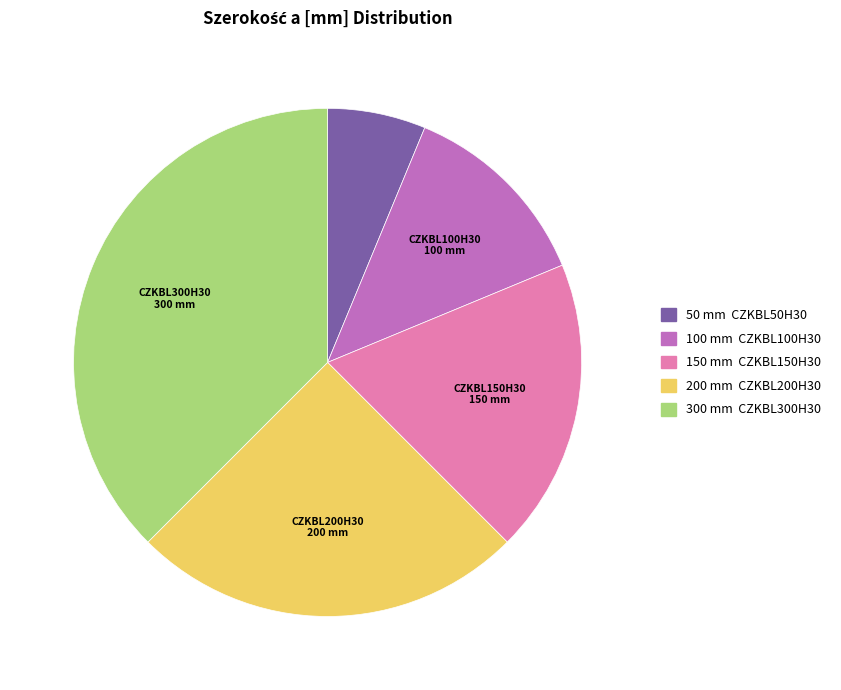

Does any single category account for the majority?

No